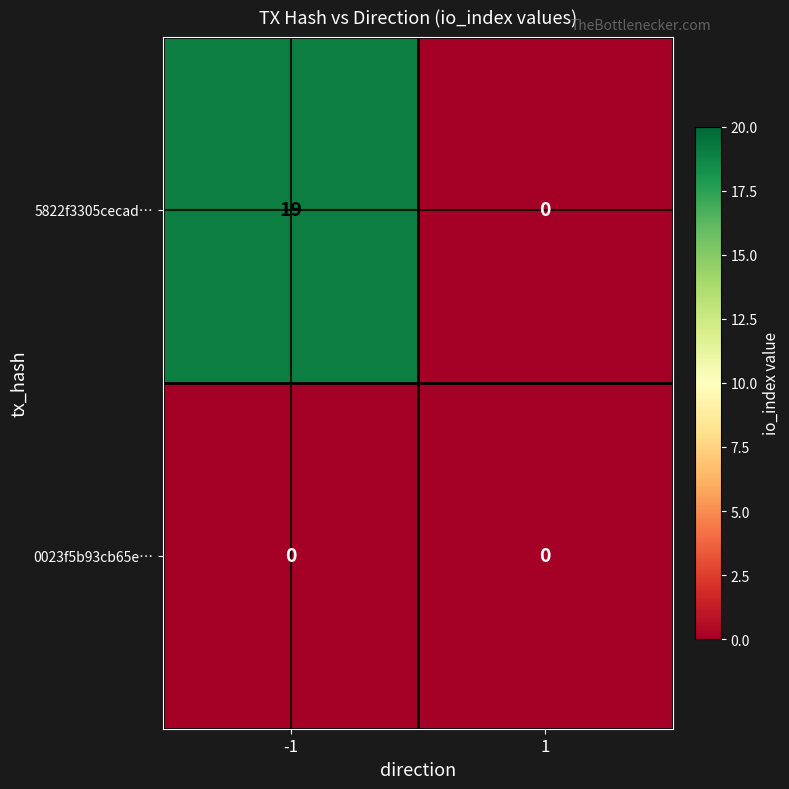

Rank the series by their average value, from lowest to highest.

0023f5b93cb65e…, 5822f3305cecad…